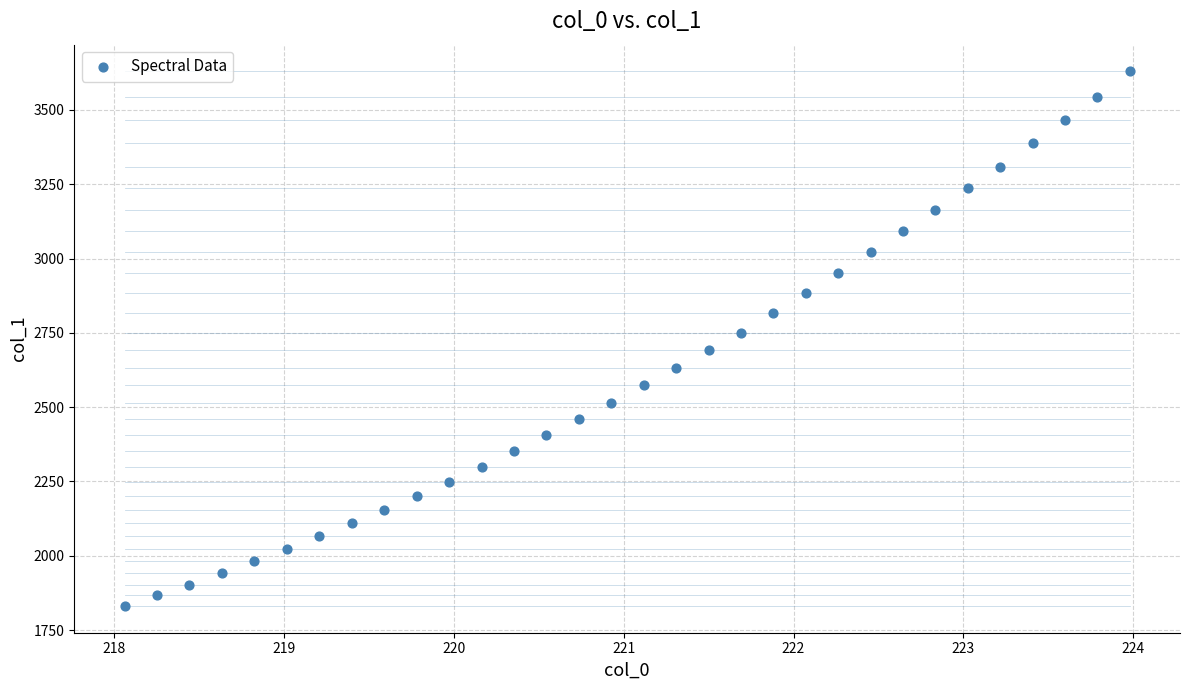

What is the range of Y values (max minus min)?

1798.6